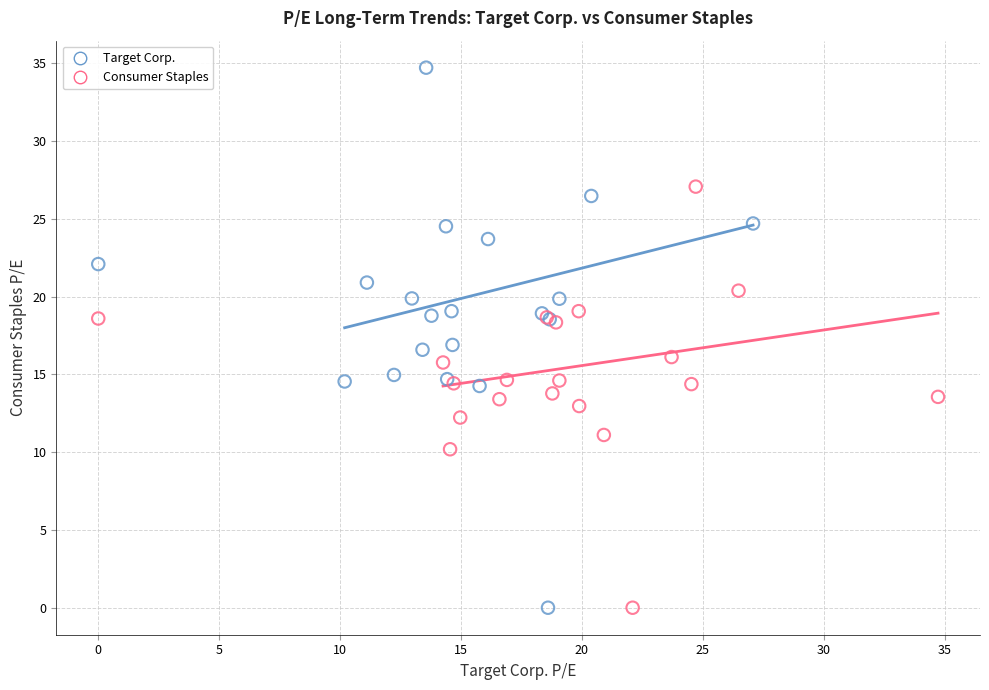

Which series has the largest Y range (max minus min)?

Target Corp.